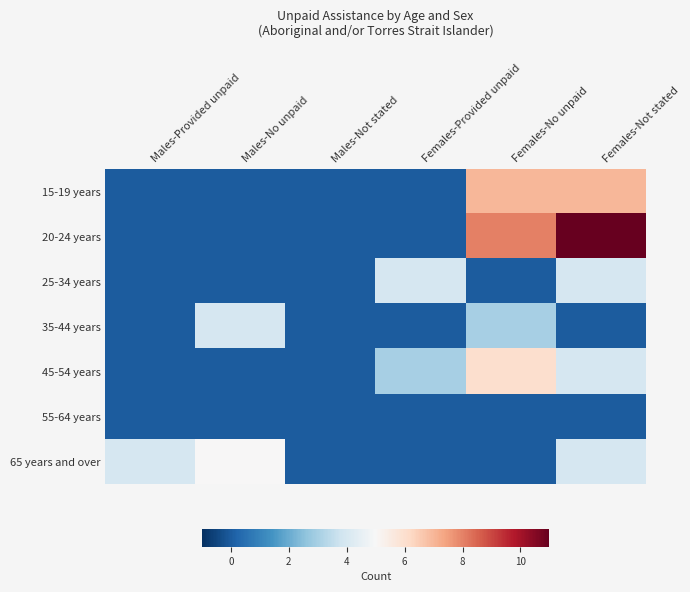

Reading left to right, transcribe all the data shown in this chart.

15-19 years: Males-Provided unpaid=0	Males-No unpaid=0	Males-Not stated=0	Females-Provided unpaid=0	Females-No unpaid=7	Females-Not stated=7
20-24 years: Males-Provided unpaid=0	Males-No unpaid=0	Males-Not stated=0	Females-Provided unpaid=0	Females-No unpaid=8	Females-Not stated=11
25-34 years: Males-Provided unpaid=0	Males-No unpaid=0	Males-Not stated=0	Females-Provided unpaid=4	Females-No unpaid=0	Females-Not stated=4
35-44 years: Males-Provided unpaid=0	Males-No unpaid=4	Males-Not stated=0	Females-Provided unpaid=0	Females-No unpaid=3	Females-Not stated=0
45-54 years: Males-Provided unpaid=0	Males-No unpaid=0	Males-Not stated=0	Females-Provided unpaid=3	Females-No unpaid=6	Females-Not stated=4
55-64 years: Males-Provided unpaid=0	Males-No unpaid=0	Males-Not stated=0	Females-Provided unpaid=0	Females-No unpaid=0	Females-Not stated=0
65 years and over: Males-Provided unpaid=4	Males-No unpaid=5	Males-Not stated=0	Females-Provided unpaid=0	Females-No unpaid=0	Females-Not stated=4